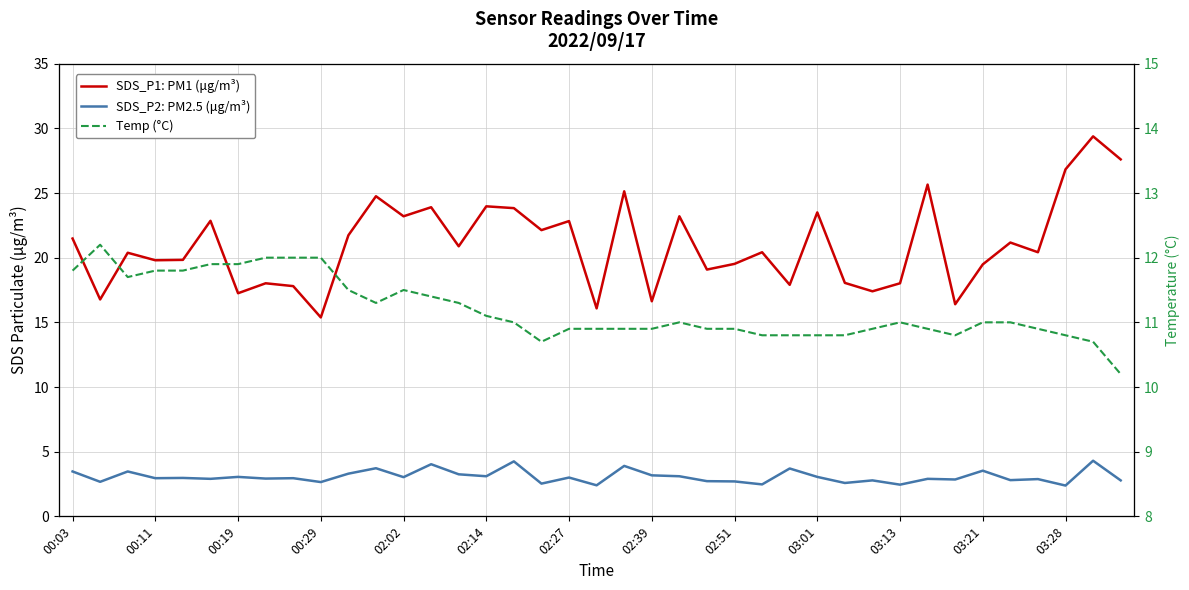

Is this an area chart (filled region under the line)?

No